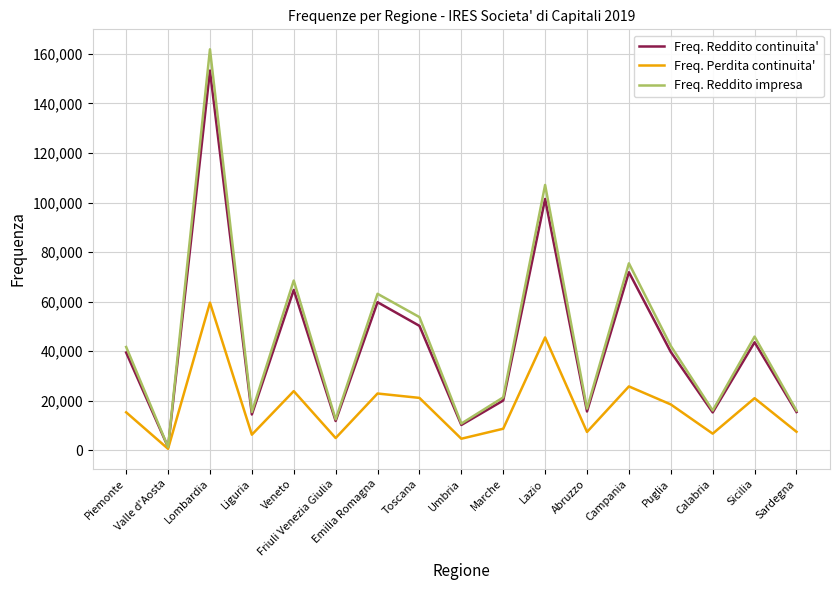

Which series changed the most between Campania and Sicilia?

Freq. Reddito impresa